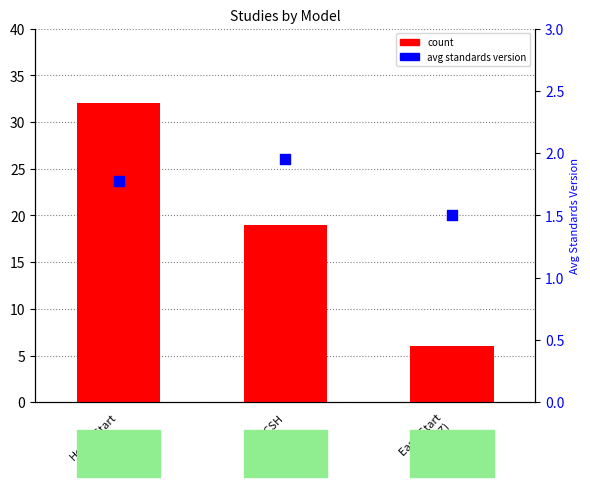

Which series reaches the minimum Y coordinate?

avg standards version